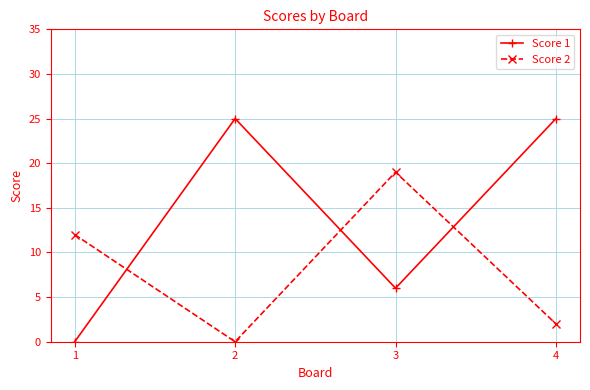

In Score 1, how many points are higher than both neighbors (excluding endpoints)?

1